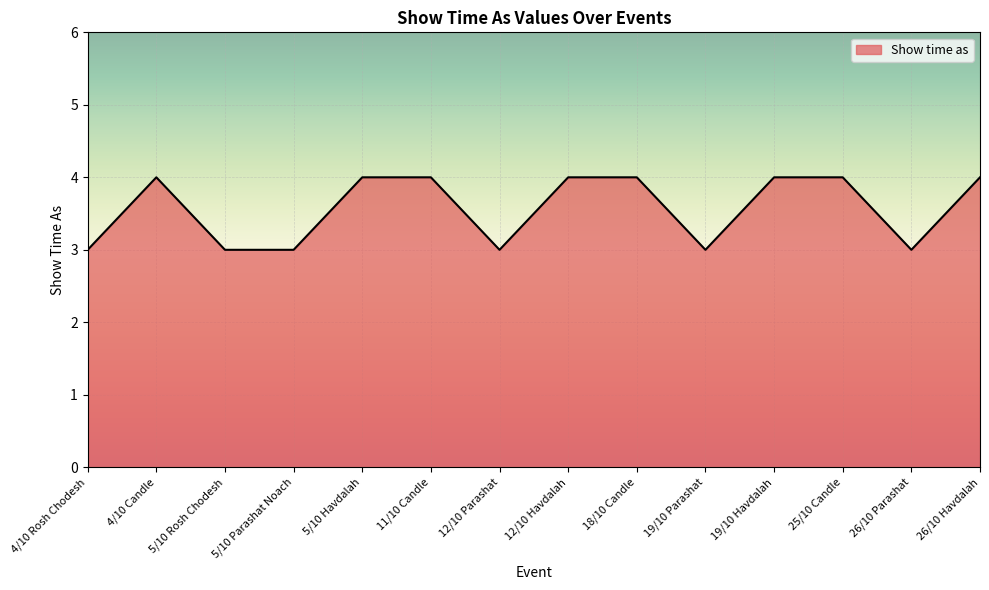

The chart shows a value of 4 at 4/10 Candle. True or false?

True